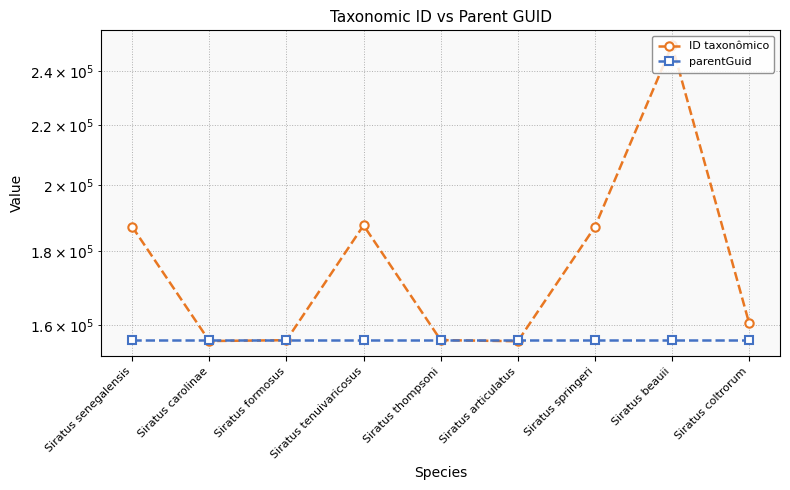

What is the label of the 7th point from the left?

Siratus springeri